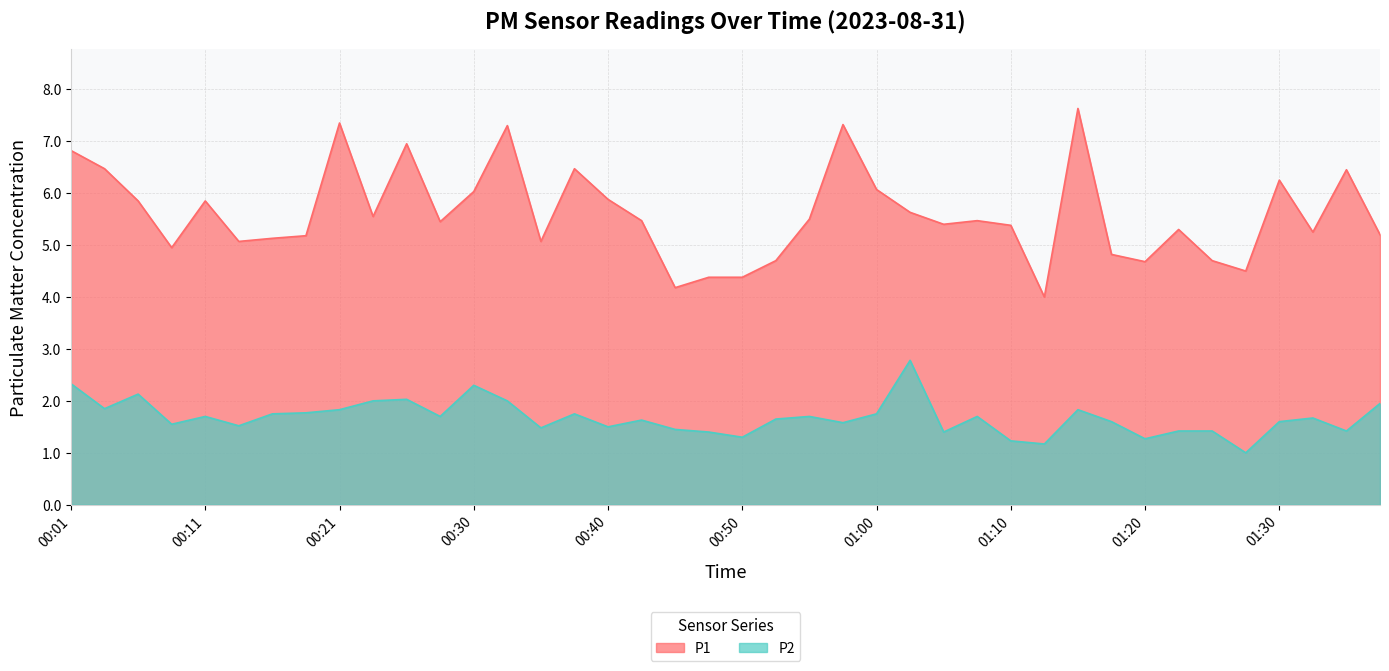

Which series has the largest range (max minus min)?

P1